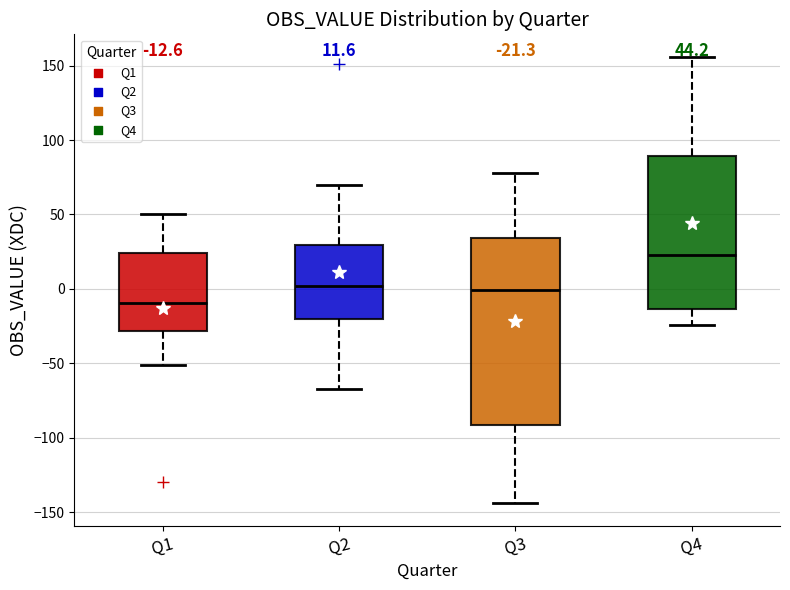

Which box is the tallest, from its lower edge to its upper edge?

Q3